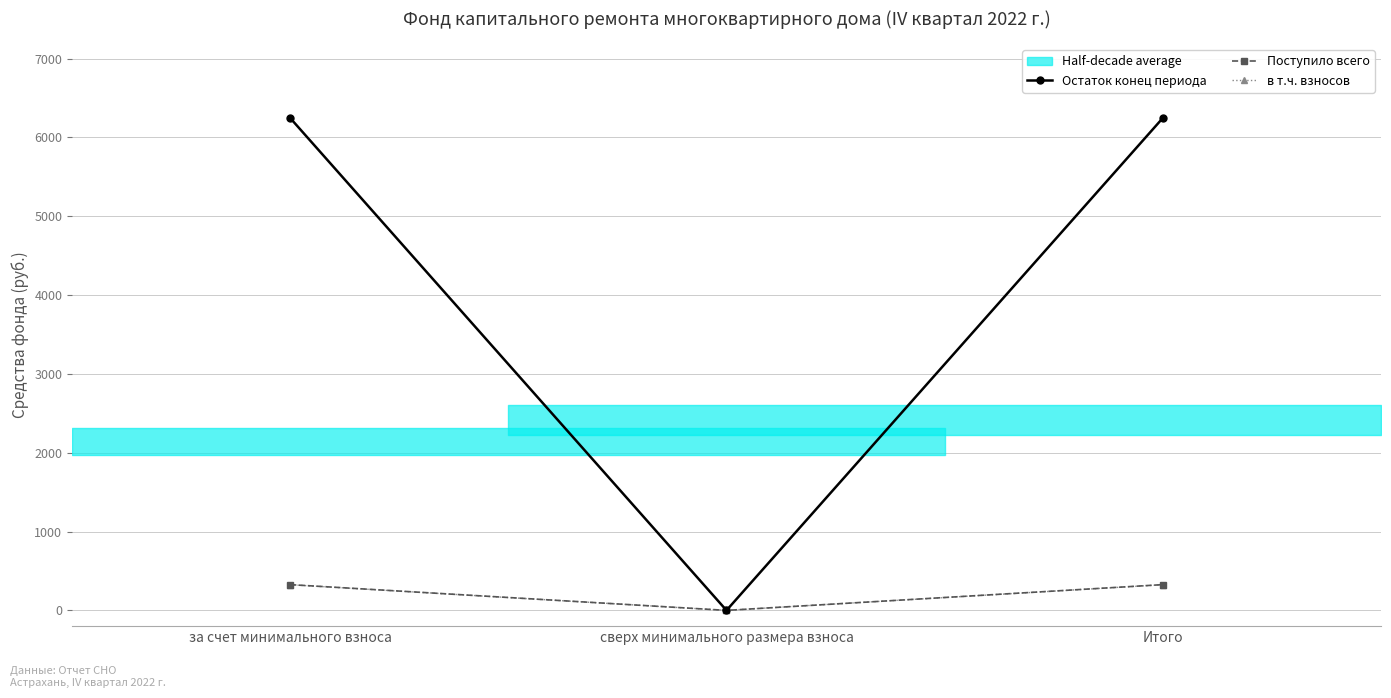

How many positive values does the Поступило всего series have?

2